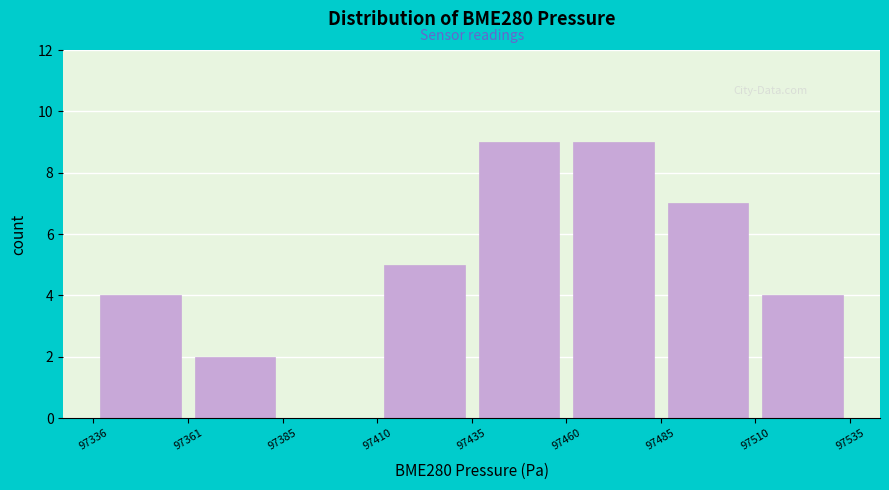

What is the height of the bar covering 97361 to 97385 on the x-axis? The values are not printed on the chart, so give them approximately, as read against the axis.

2